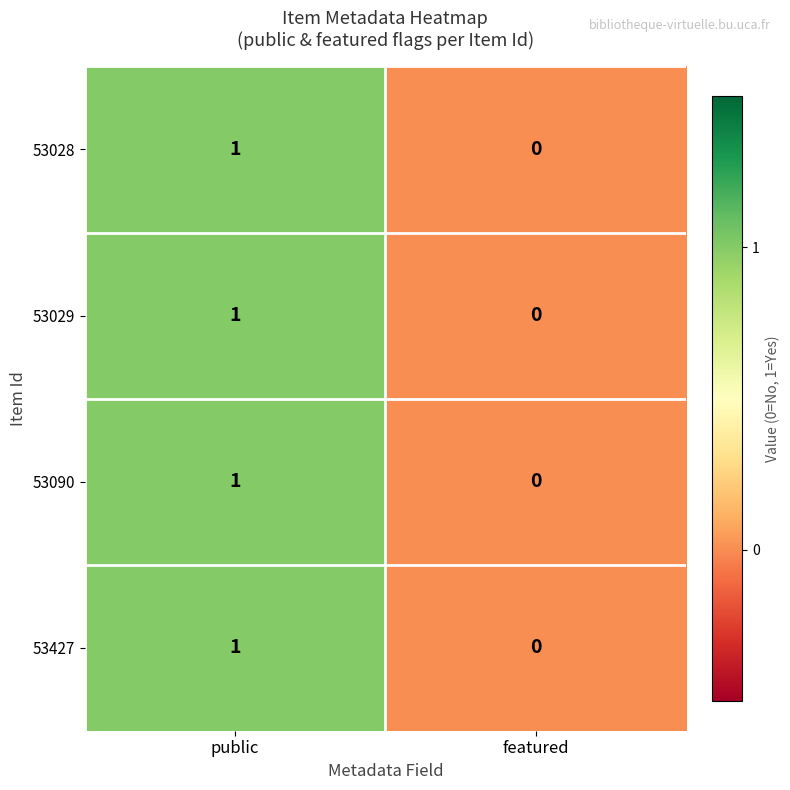

Is it true that 53090 equals 0 at public?

False